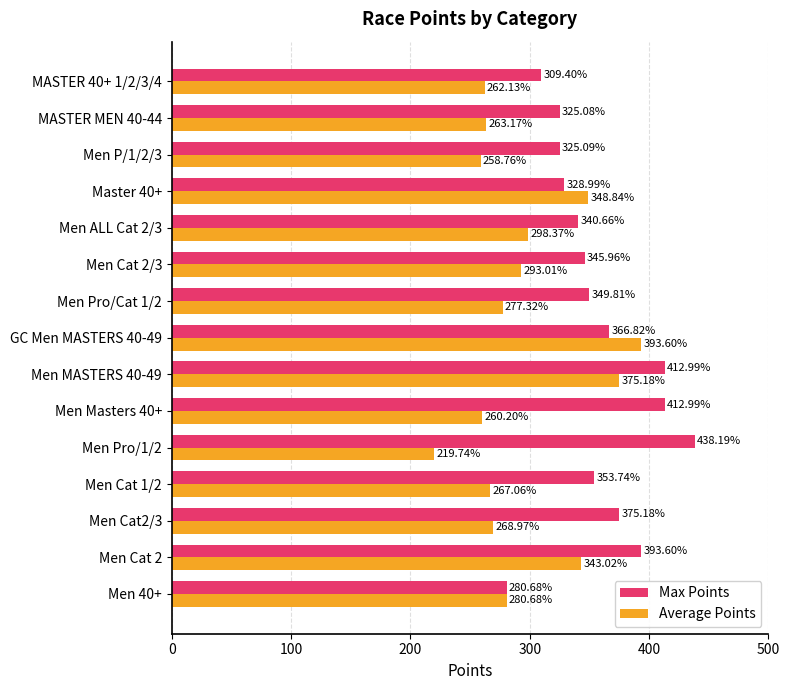

What is the sum of all Max Points values?

5359.2